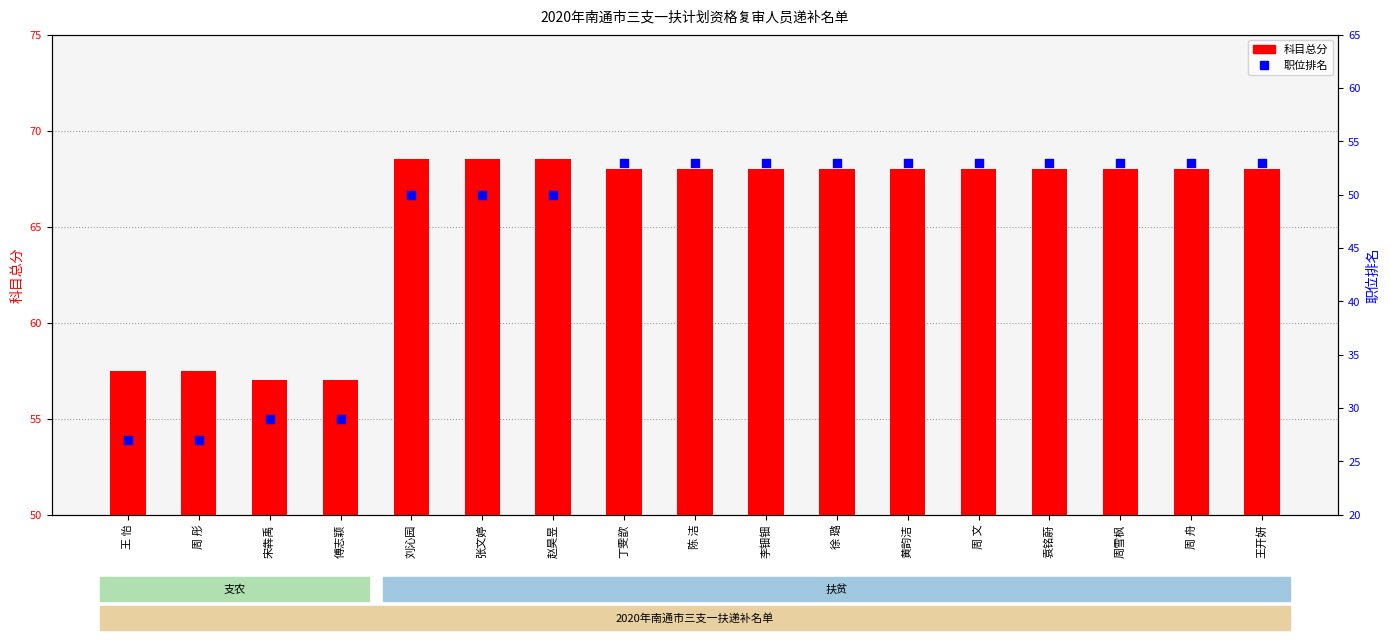

Which series contains the highest Y value?

科目总分